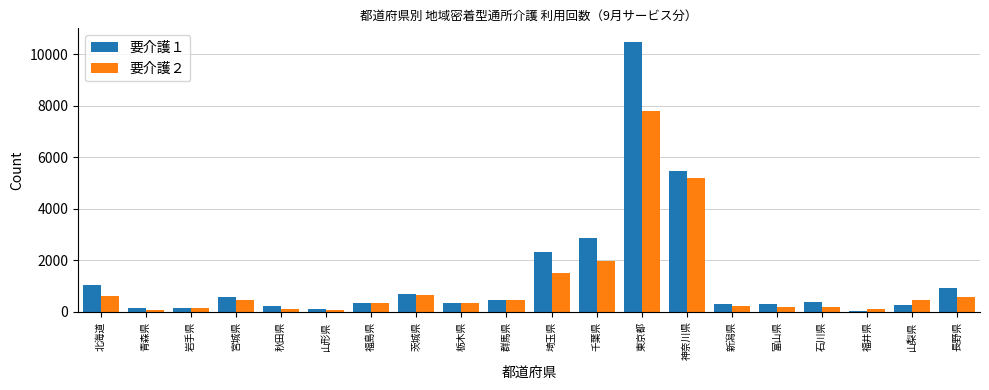

Is it true that 要介護２ equals 160 at 岩手県?

True